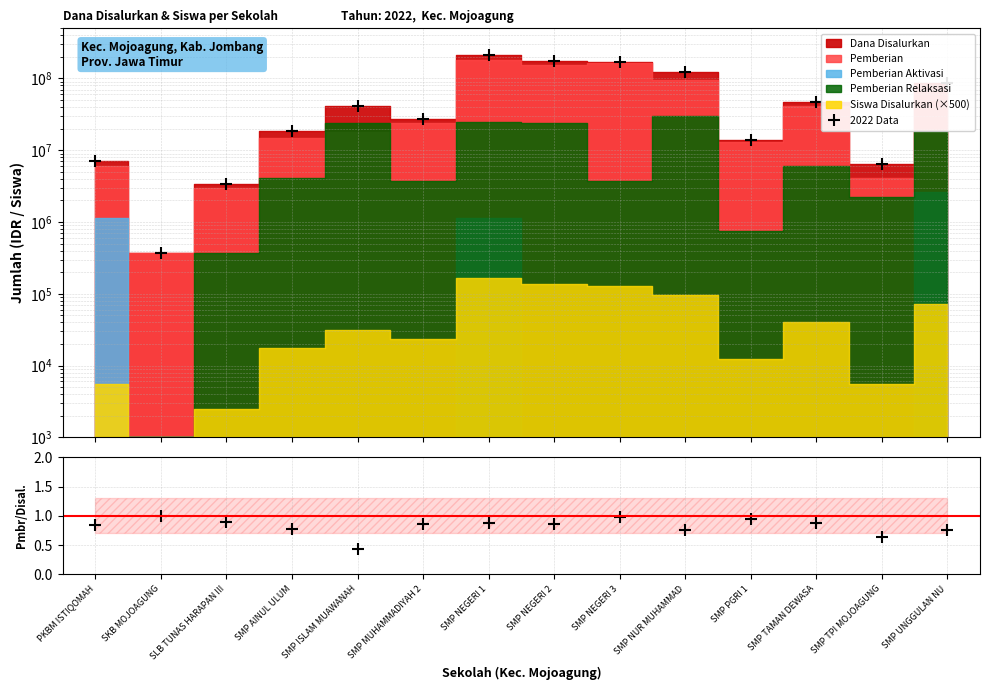

At which label does 2022 Data reach its minimum?

SKB MOJOAGUNG